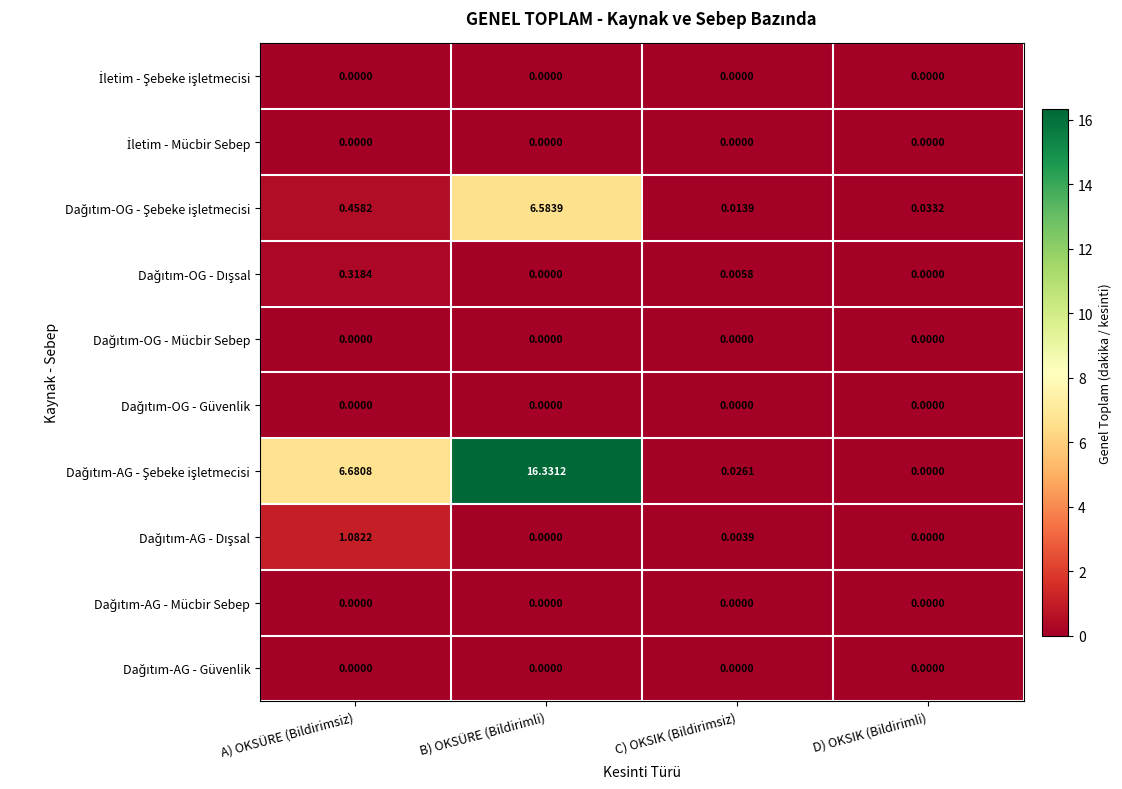

How many distinct data groups are displayed?

10